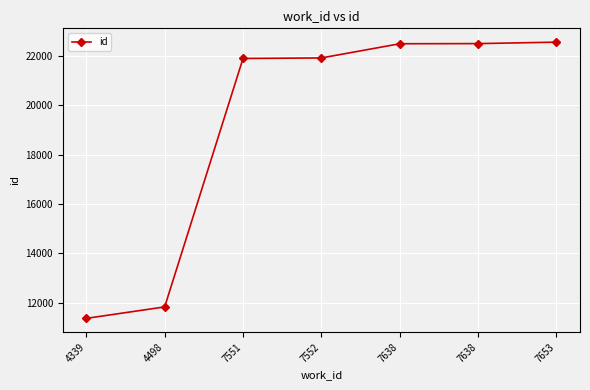

What is the value of the 5th point from the left?

22503